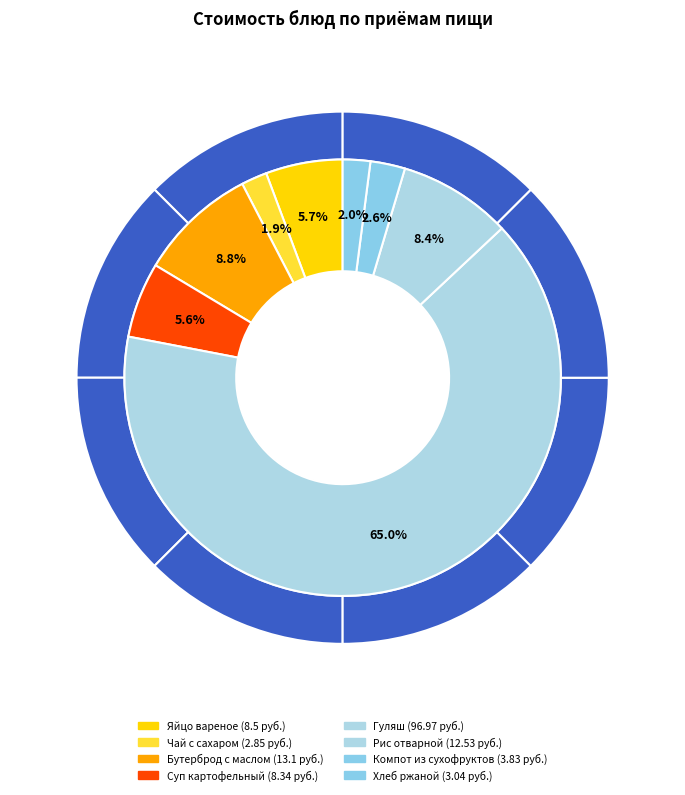

Rank the categories by value from highest to lowest.

Гуляш, Бутерброд с маслом, Рис отварной, Яйцо вареное, Суп картофельный с макаронными изделиями, Компот из сухофруктов, Хлеб ржаной, Чай с сахаром